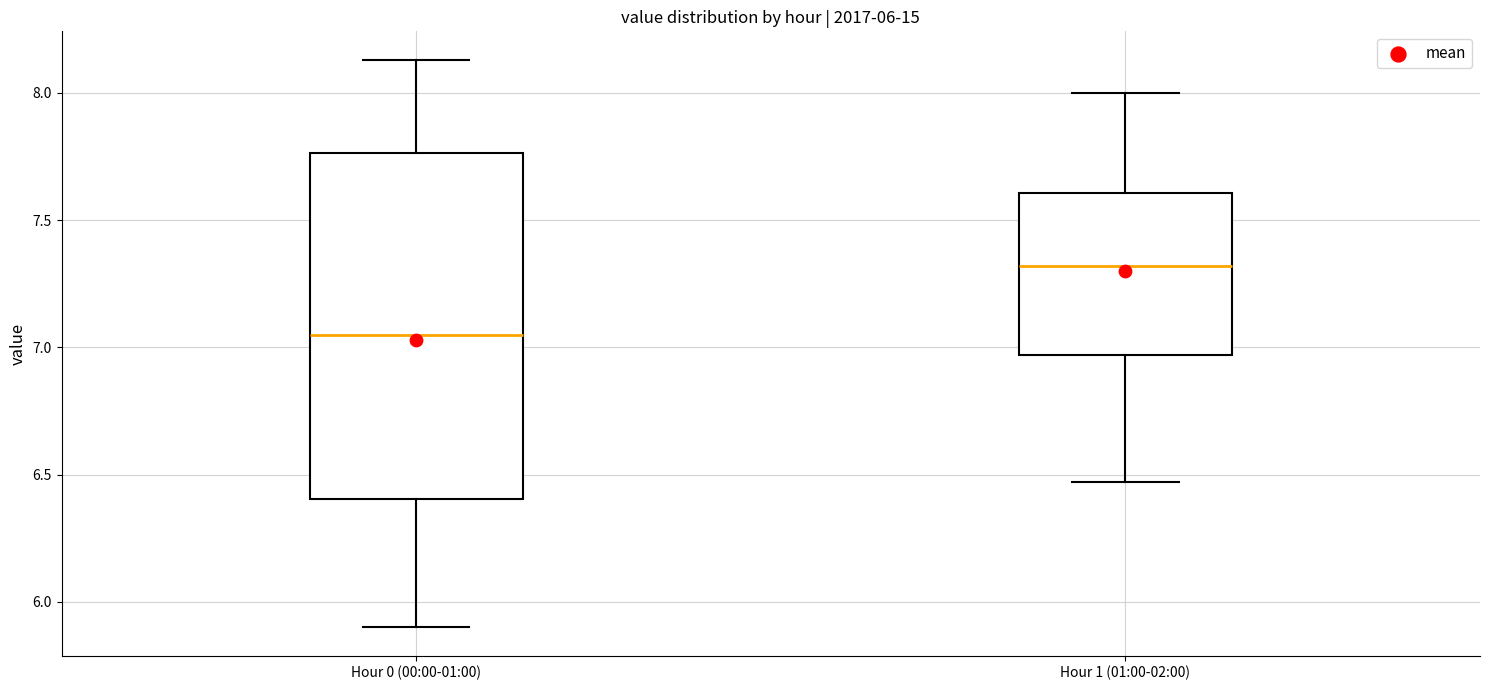

Which box's median line is the highest?

Hour 1 (01:00-02:00)